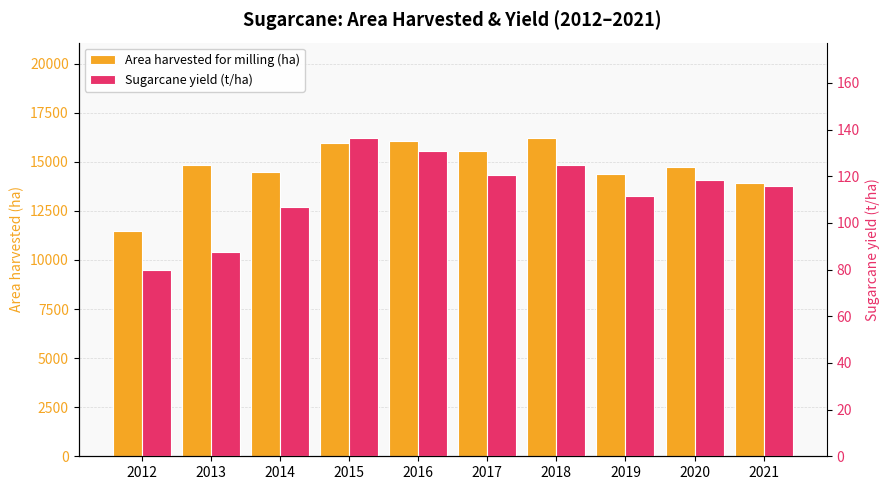

Between 2020 and 2017, which is larger?

2017